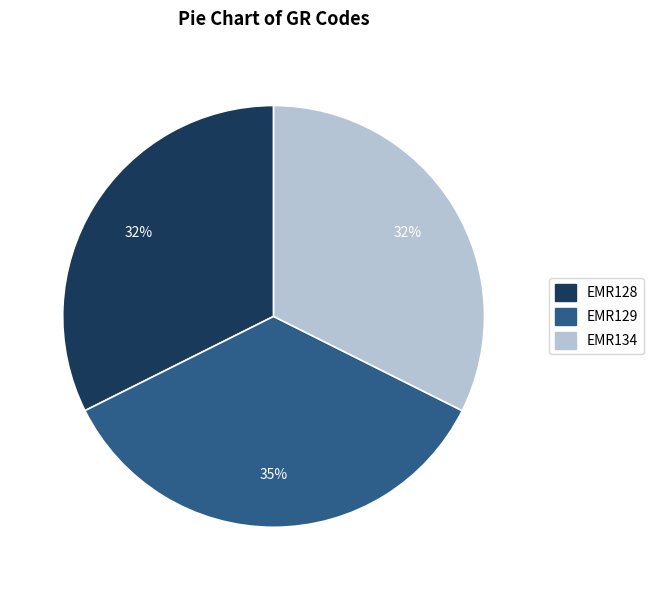

Which slice is the largest?

EMR129